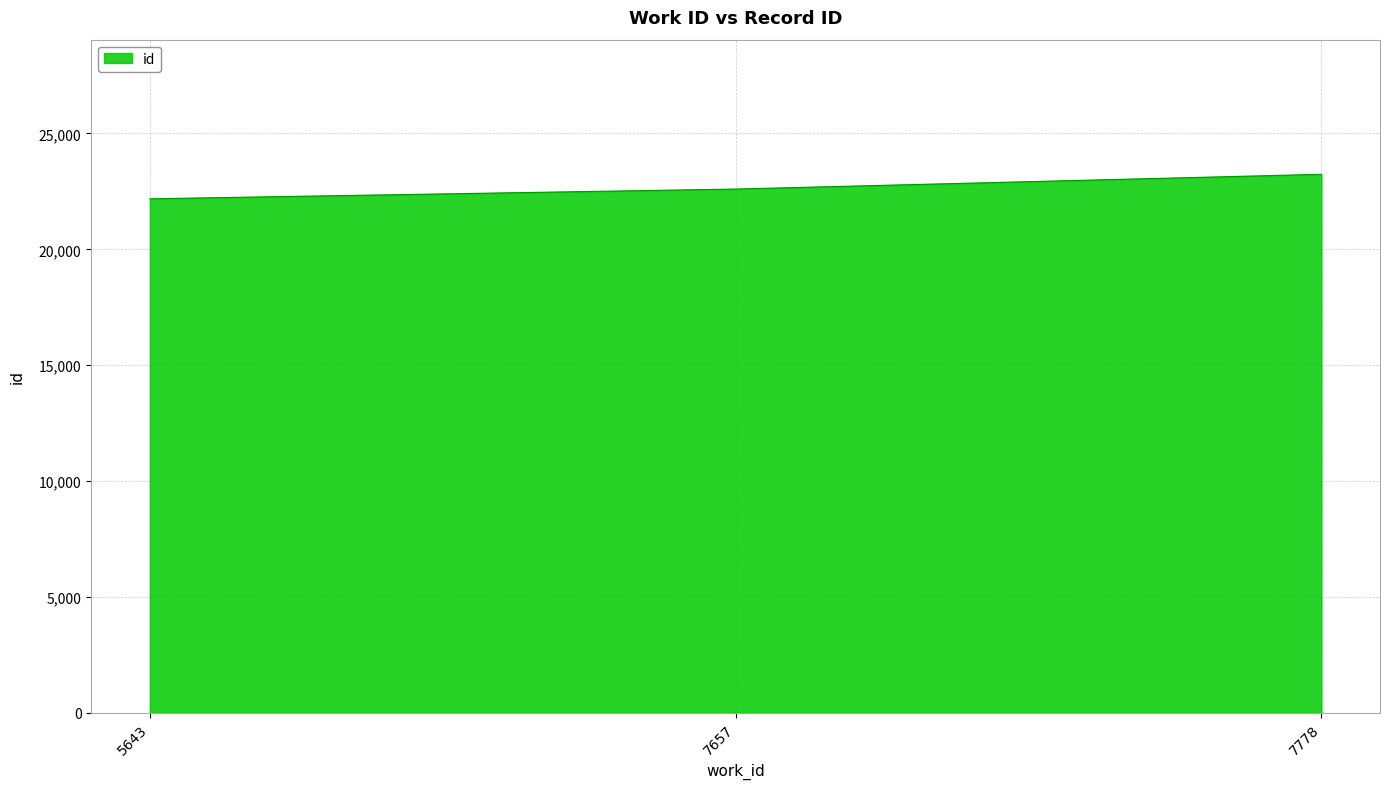

What is the difference between the maximum and minimum values?

1057